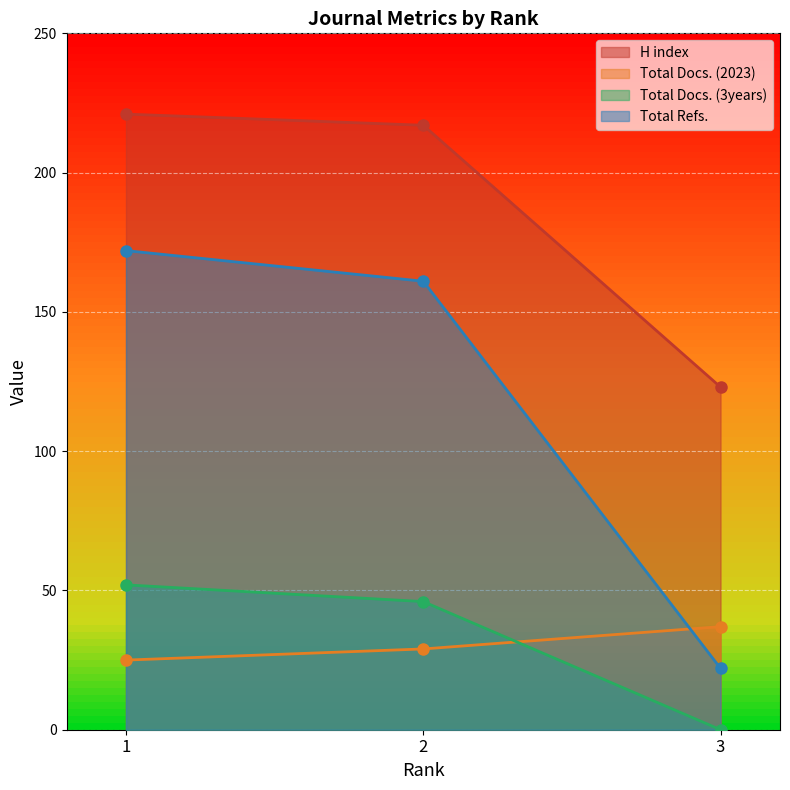

Reading left to right, what are all the values shown in this chart?

H index: 221	217	123
Total Docs. (2023): 25	29	37
Total Docs. (3years): 52	46	0
Total Refs.: 172	161	22